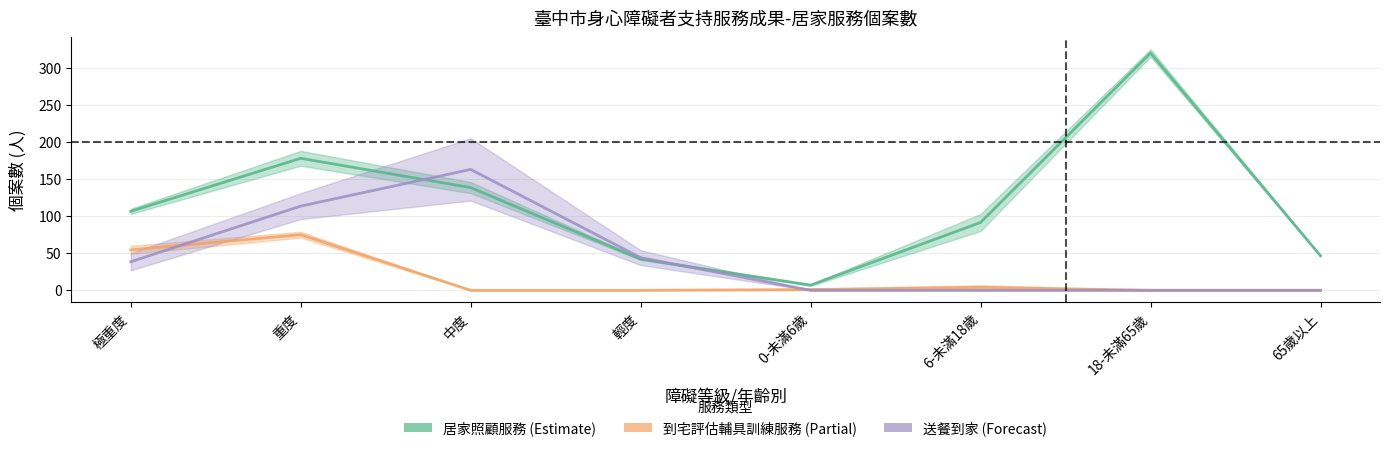

Between which two adjacent categories do 到宅評估輔具訓練服務 (Partial)_mid and 送餐到家 (Forecast)_mid first intersect?

極重度 and 重度